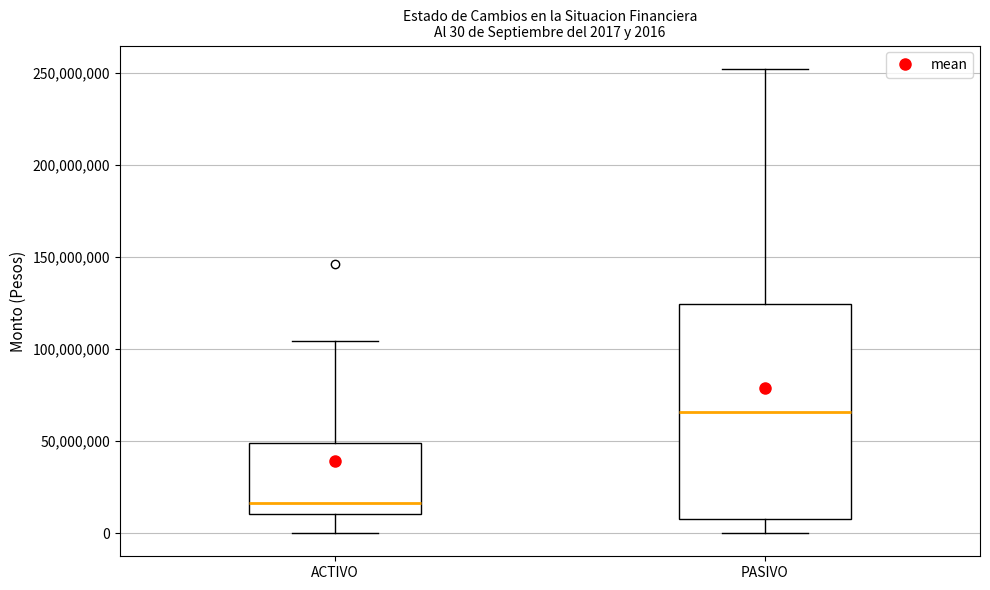

Which box is the tallest, from its lower edge to its upper edge?

PASIVO